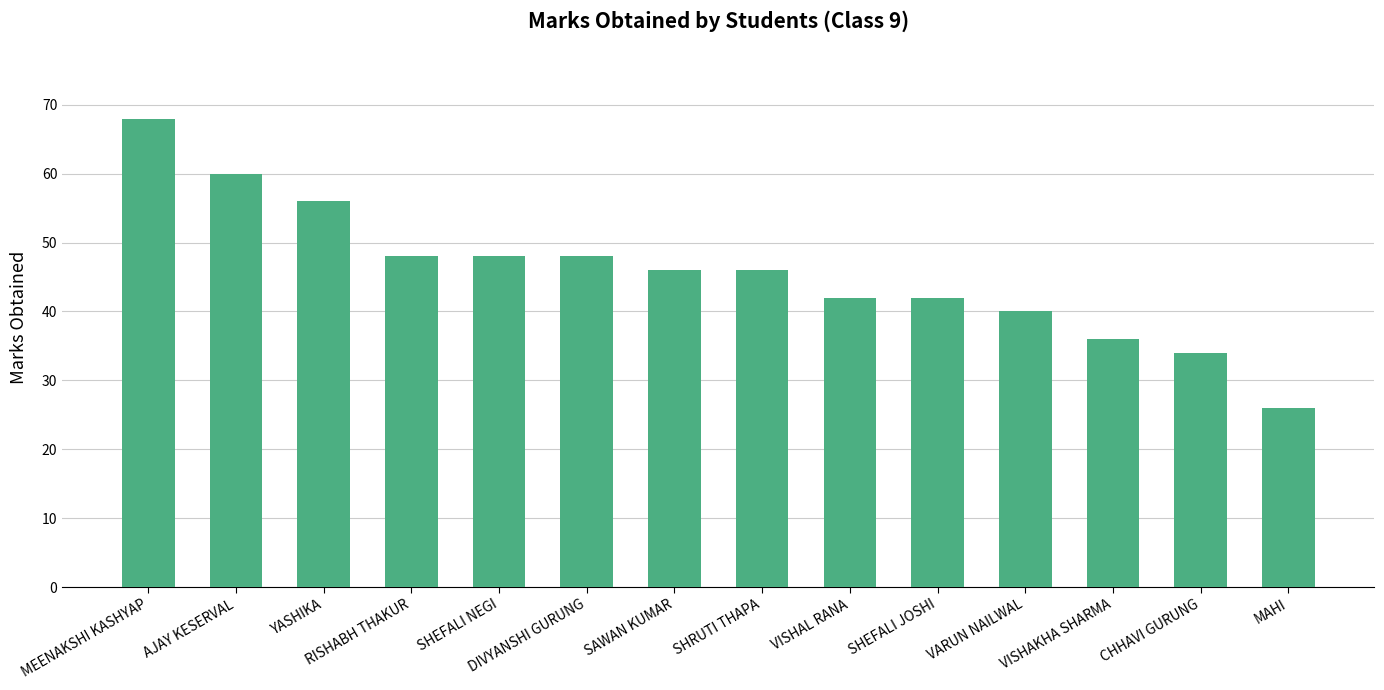

What is the change in value from VISHAL RANA to CHHAVI GURUNG?

-8